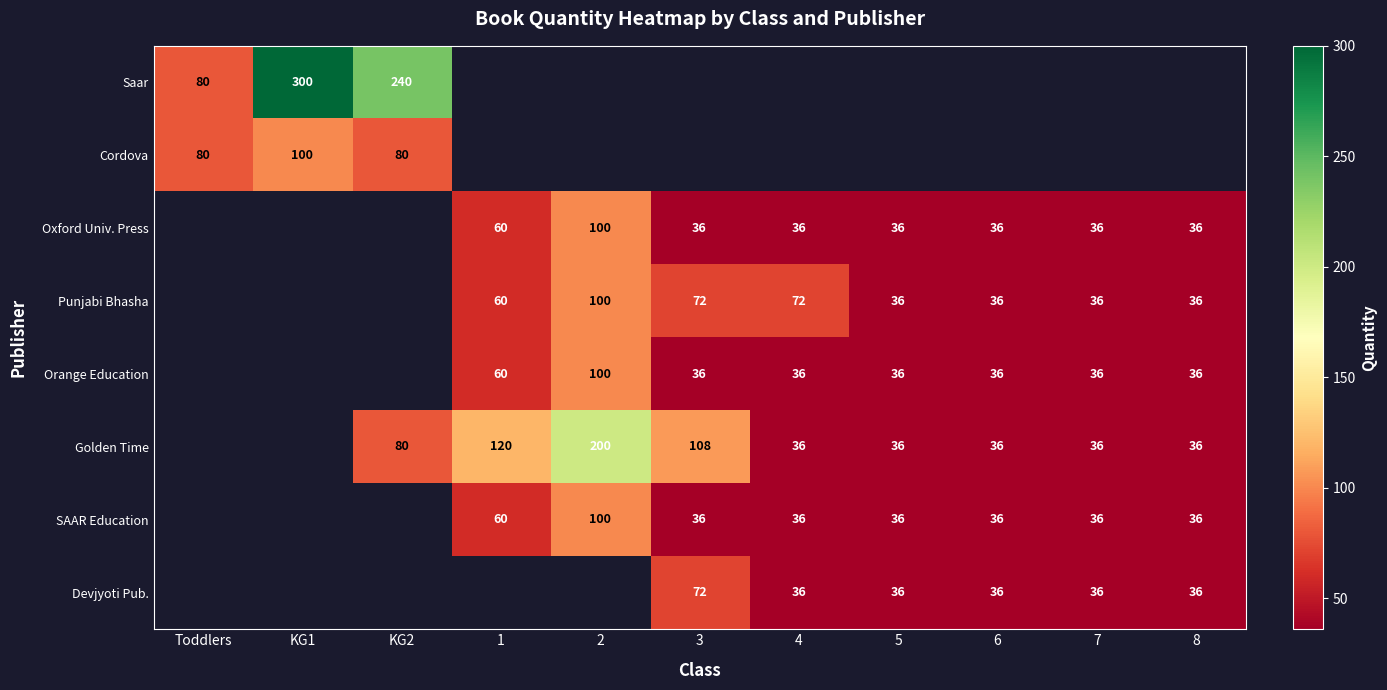

True or false: SAAR Education has a value of 36 at 8.

True